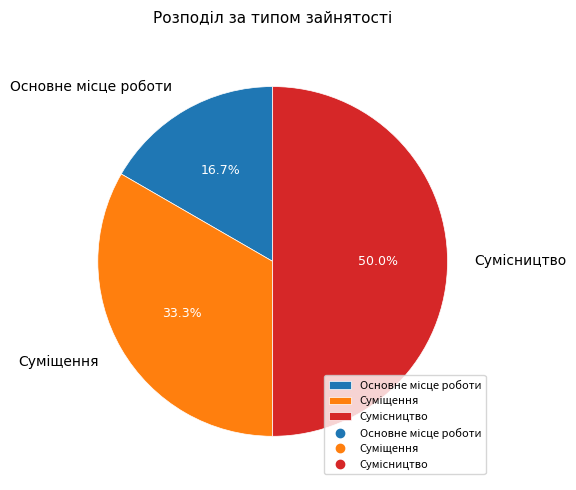

Between Сумісництво and Основне місце роботи, which is larger?

Сумісництво